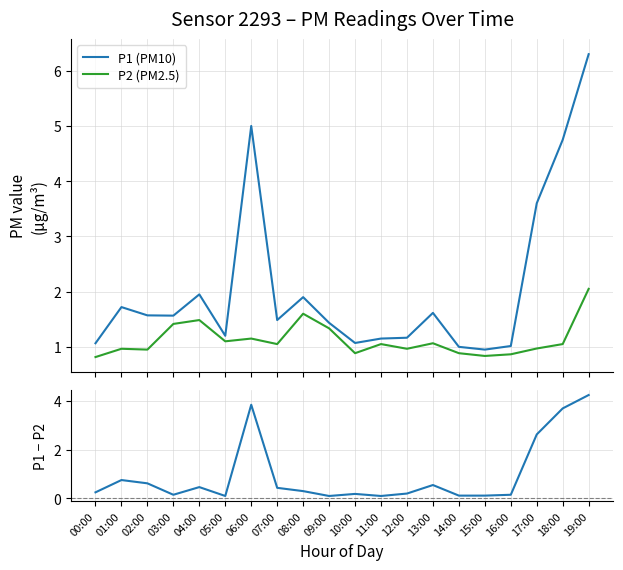

What position from the left is 18:00?

19